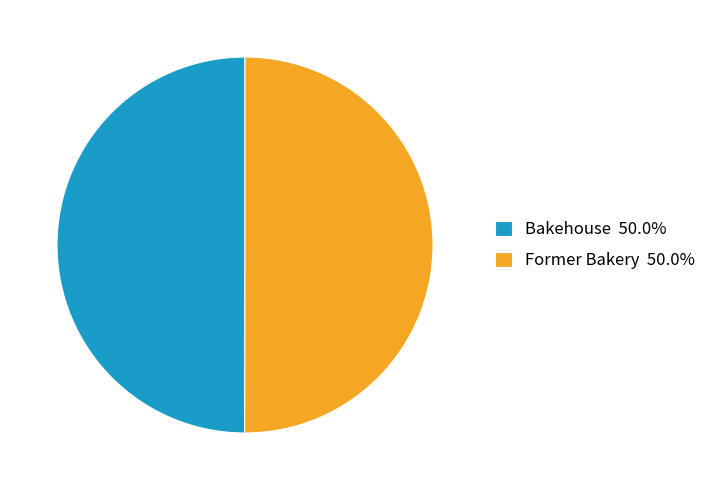

Is the sum of Former Bakery 50.0% and Bakehouse 50.0% greater than half?

Yes